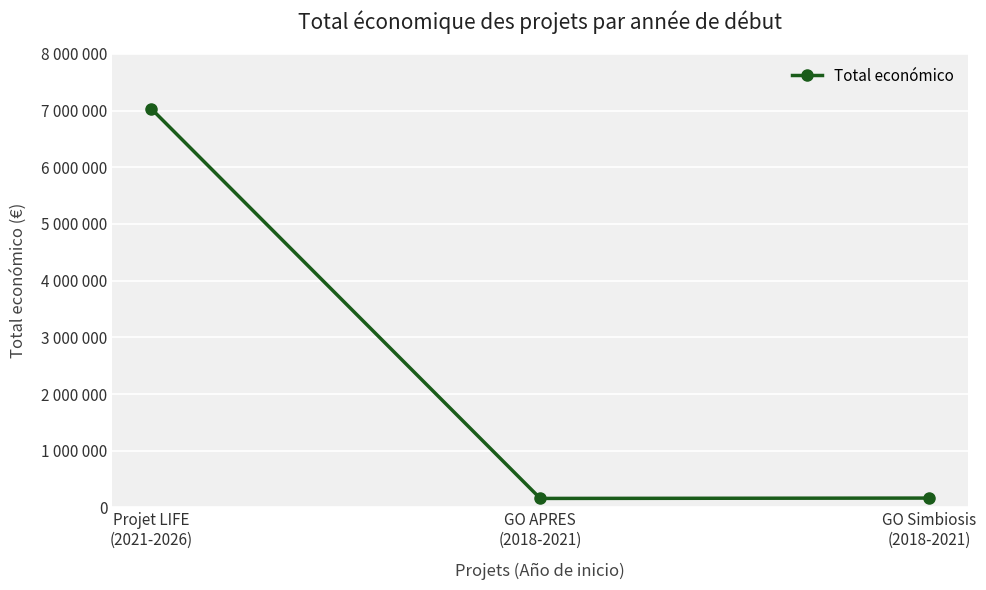

Does the chart display data point markers on the line(s)?

Yes